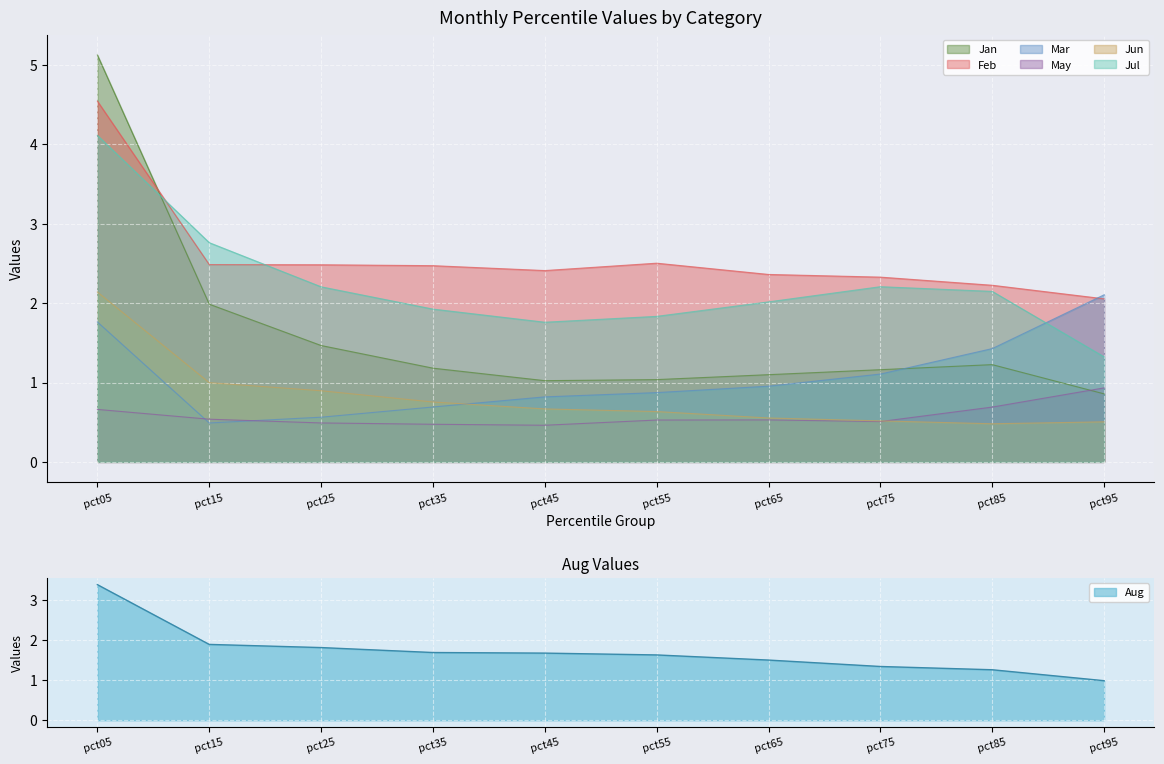

Is the value of Jul at pct85 greater than the value of May at pct75?

Yes